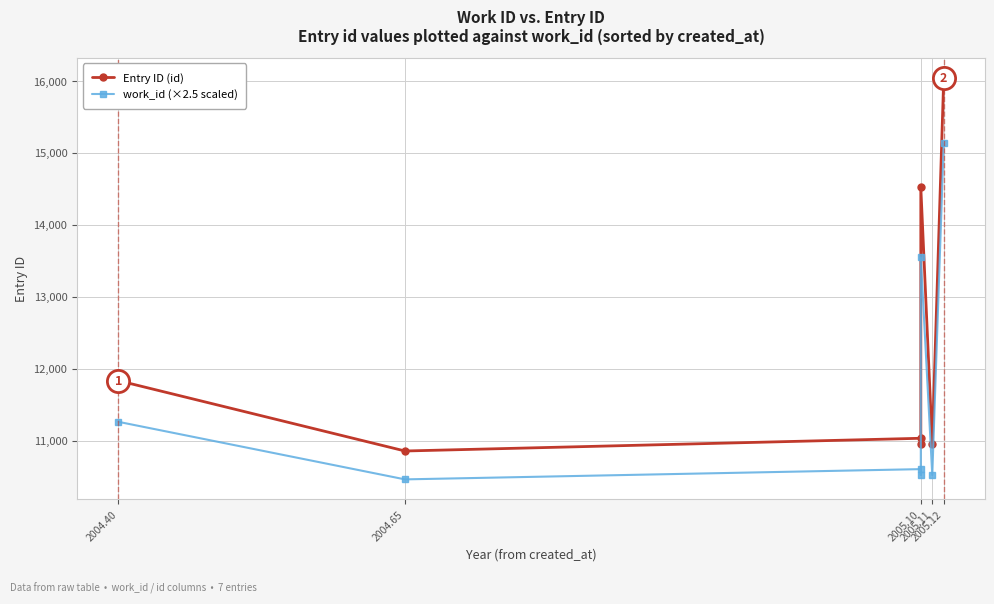

Between 2005.10 and 2005.11, which series saw the biggest shift?

work_id (×2.5 scaled)